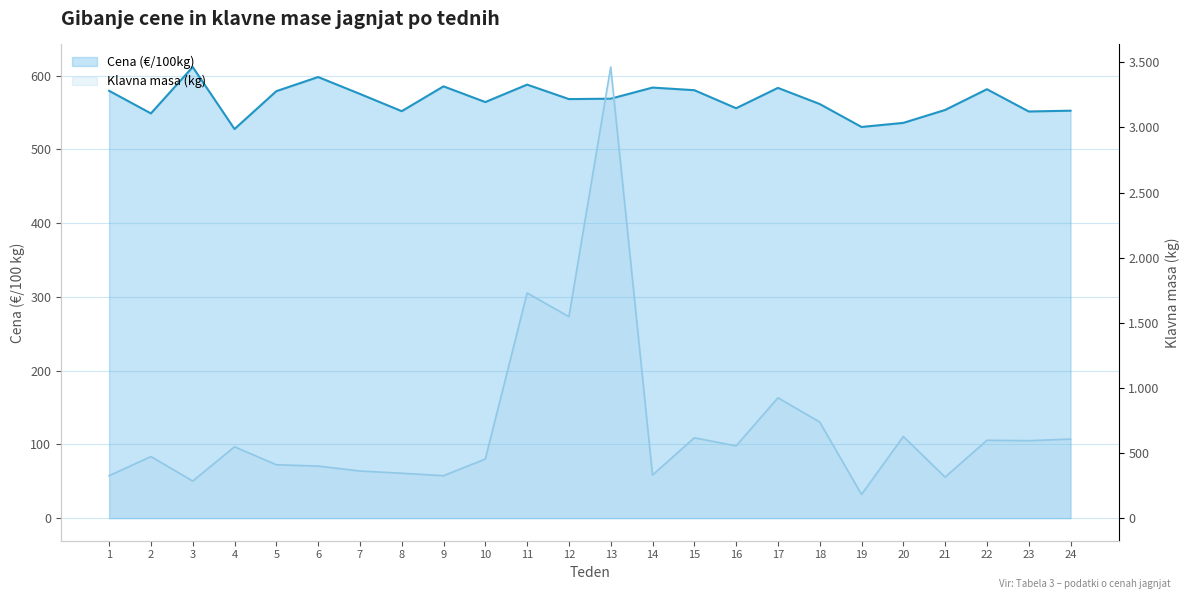

True or false: Cena (€/100kg) and Klavna masa (kg) cross at least once.

True